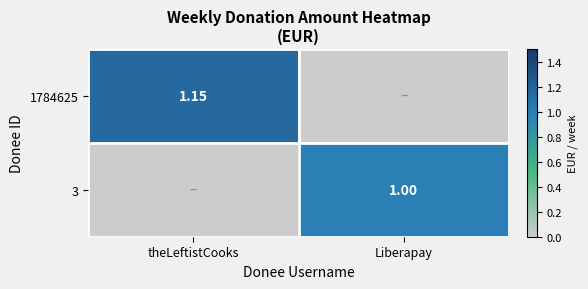

True or false: 1784625 has a value of 1.9 at theLeftistCooks.

False